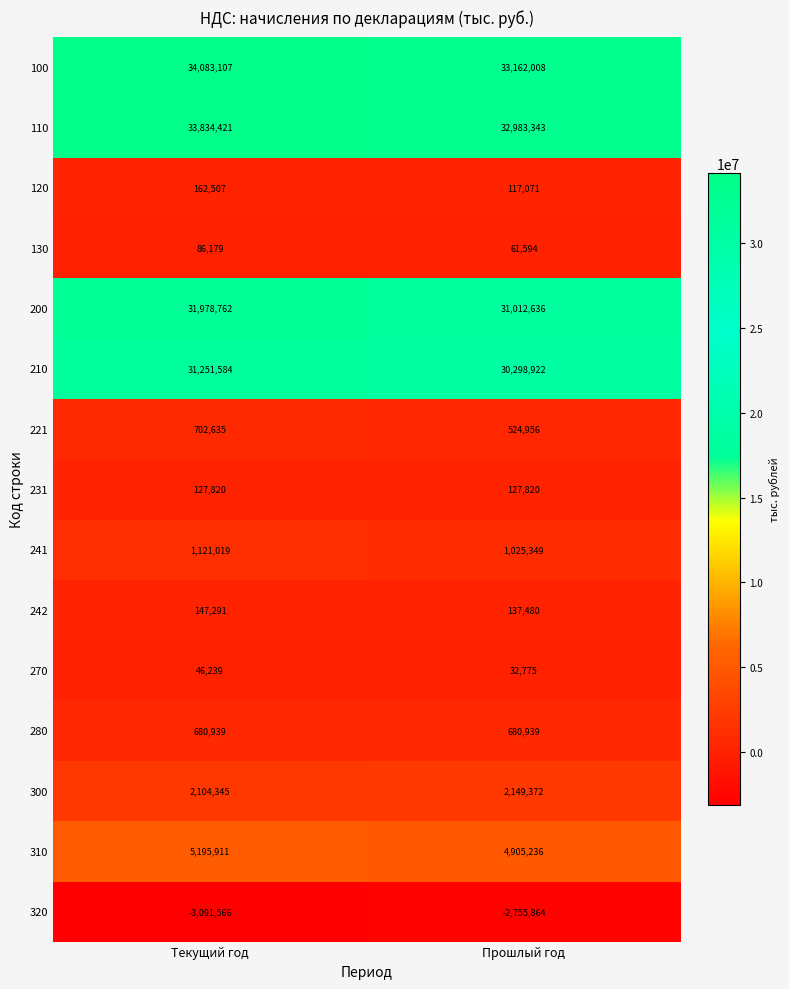

Reading right to left, list all the values displayed in this chart.

100: 33162008	34083107
110: 32983343	33834421
120: 117071	162507
130: 61594	86179
200: 31012636	31978762
210: 30298922	31251584
221: 524956	702635
231: 127820	127820
241: 1025349	1121019
242: 137480	147291
270: 32775	46239
280: 680939	680939
300: 2149372	2104345
310: 4905236	5195911
320: -2755864	-3091566